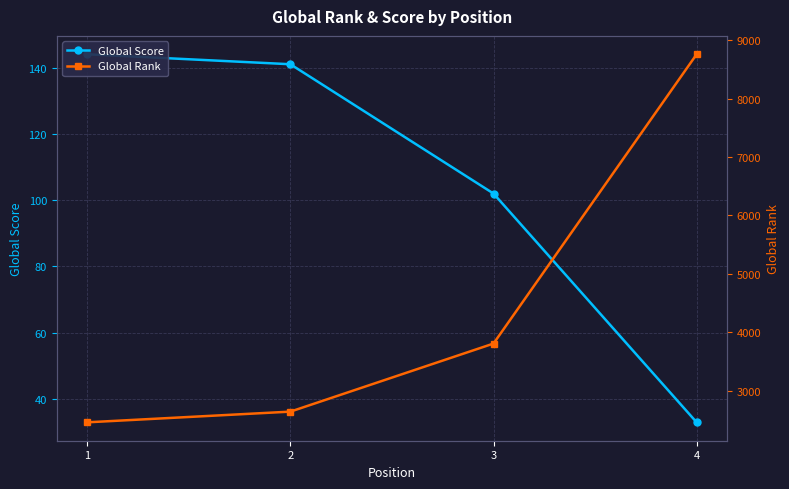

What is the total value across all series at 1?

2604